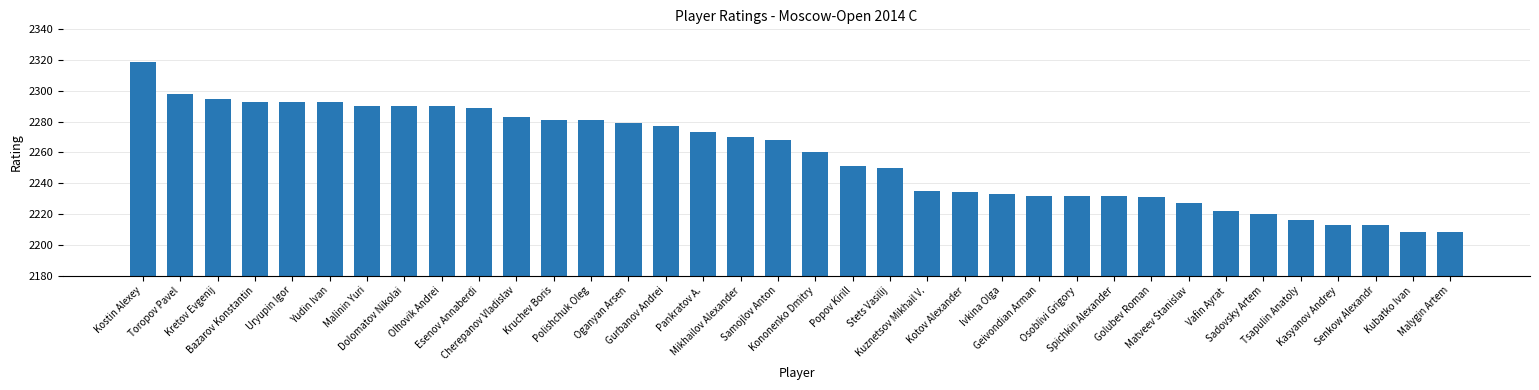

What is the value of the 26th bar from the left?

2232